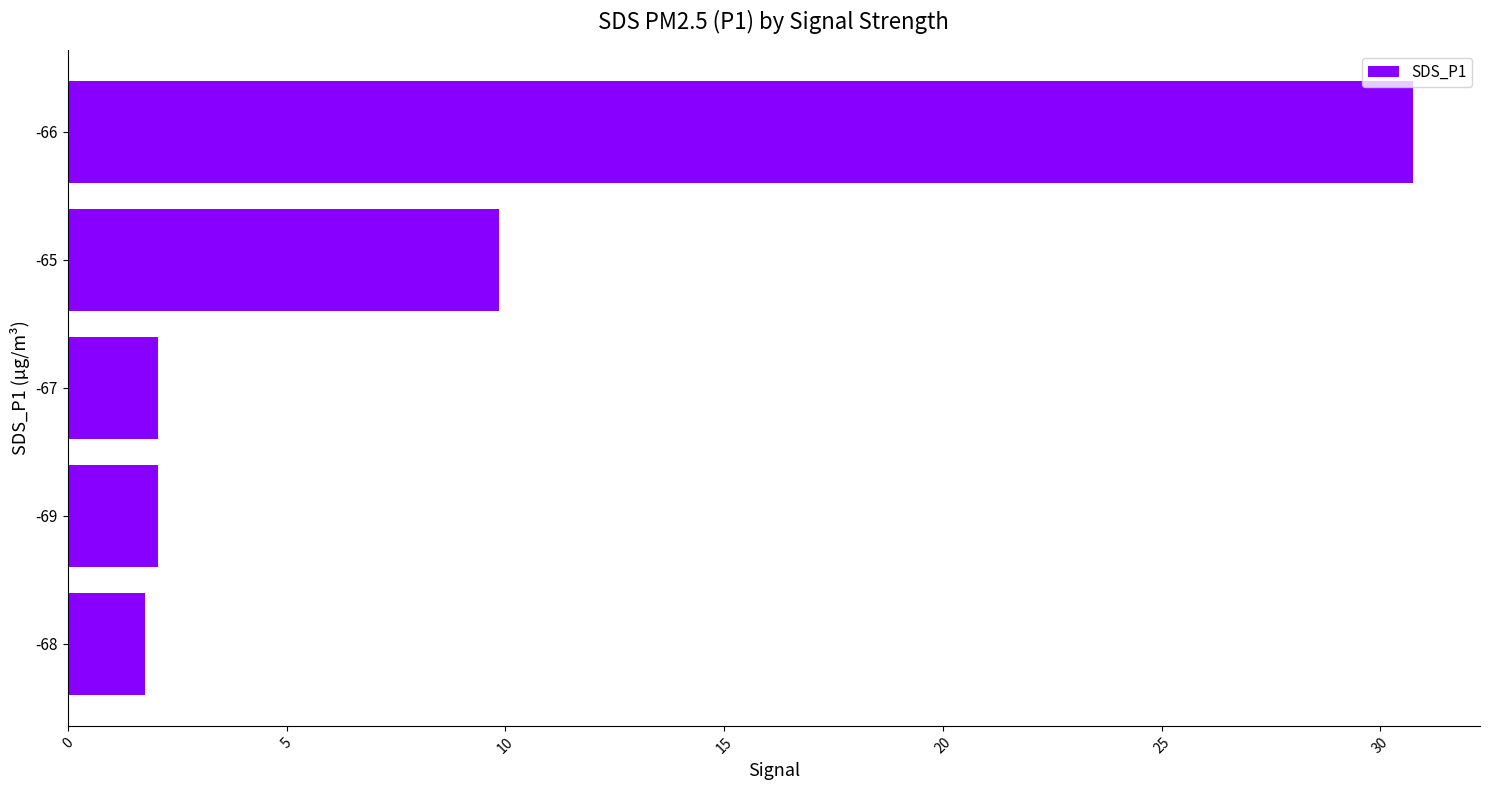

At which label is the value closest to 16?

-65